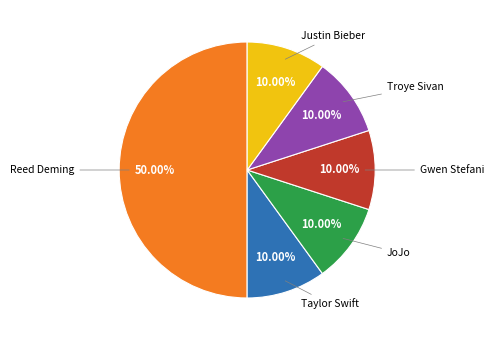

How many slices are in this pie chart?

6